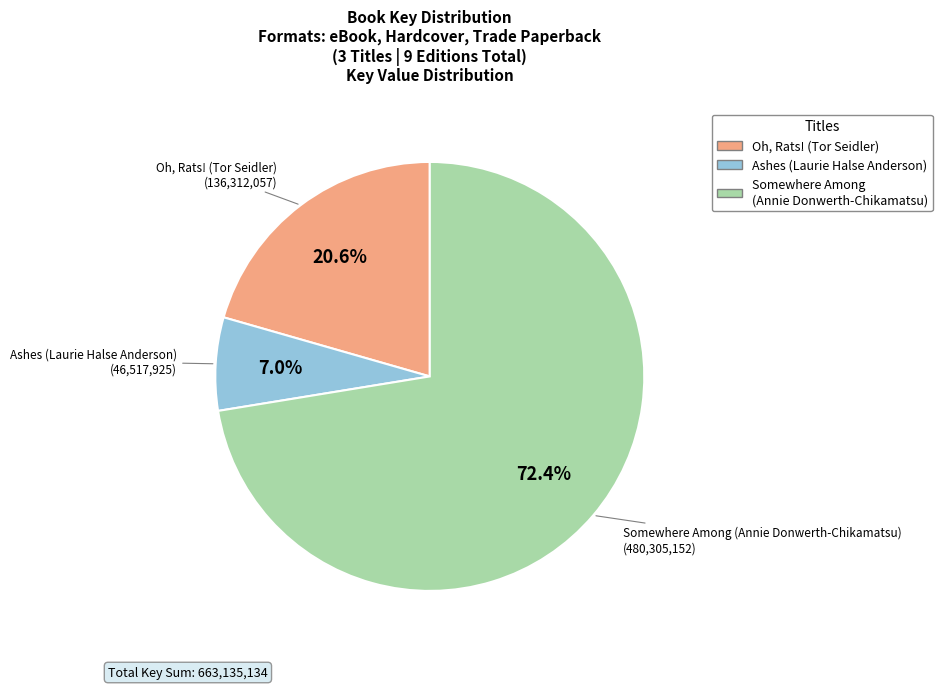

What is the ratio of the value at Ashes (Laurie Halse Anderson) to the value at Oh, Rats! (Tor Seidler)?

0.3